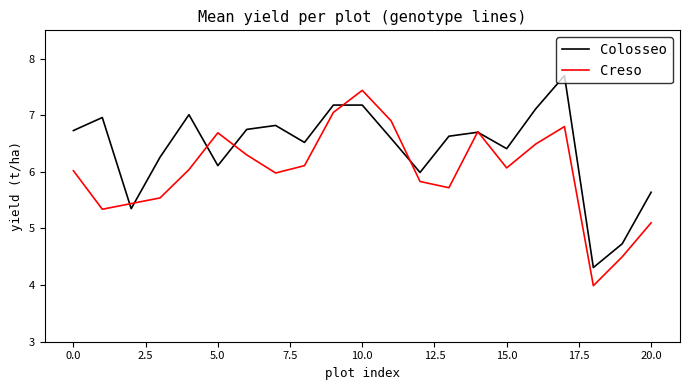

What is the lowest value of the Colosseo series?

4.3